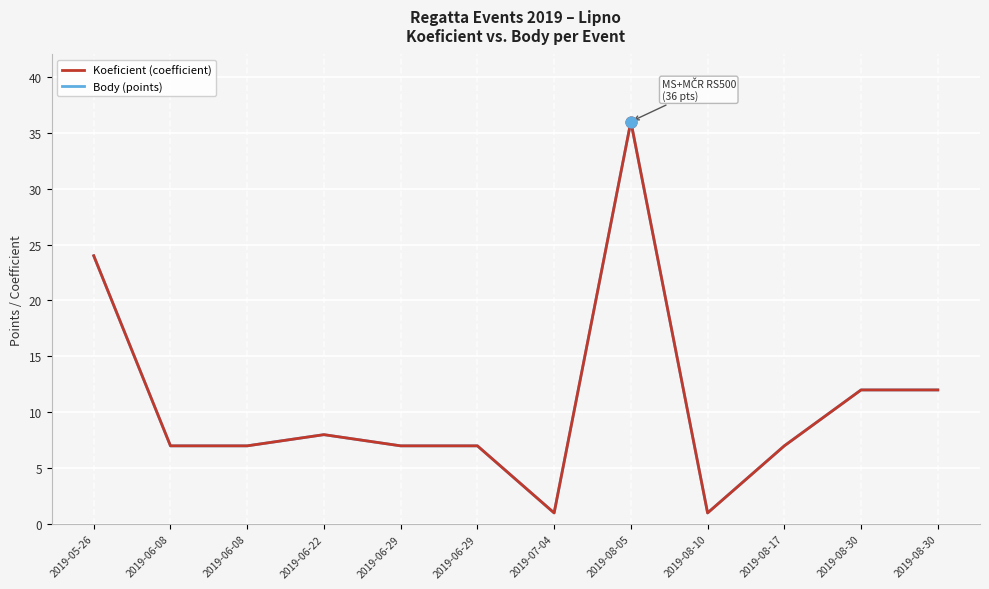

What is the total value across all series at 2019-06-29?

14